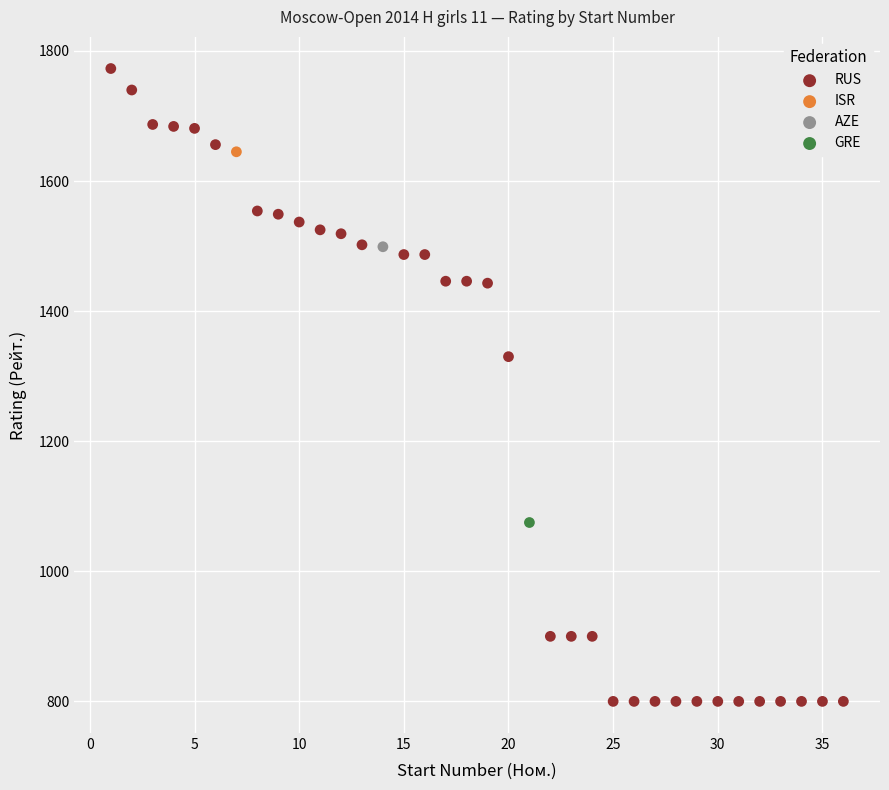

What are all the series names shown in the legend?

RUS, ISR, AZE, GRE